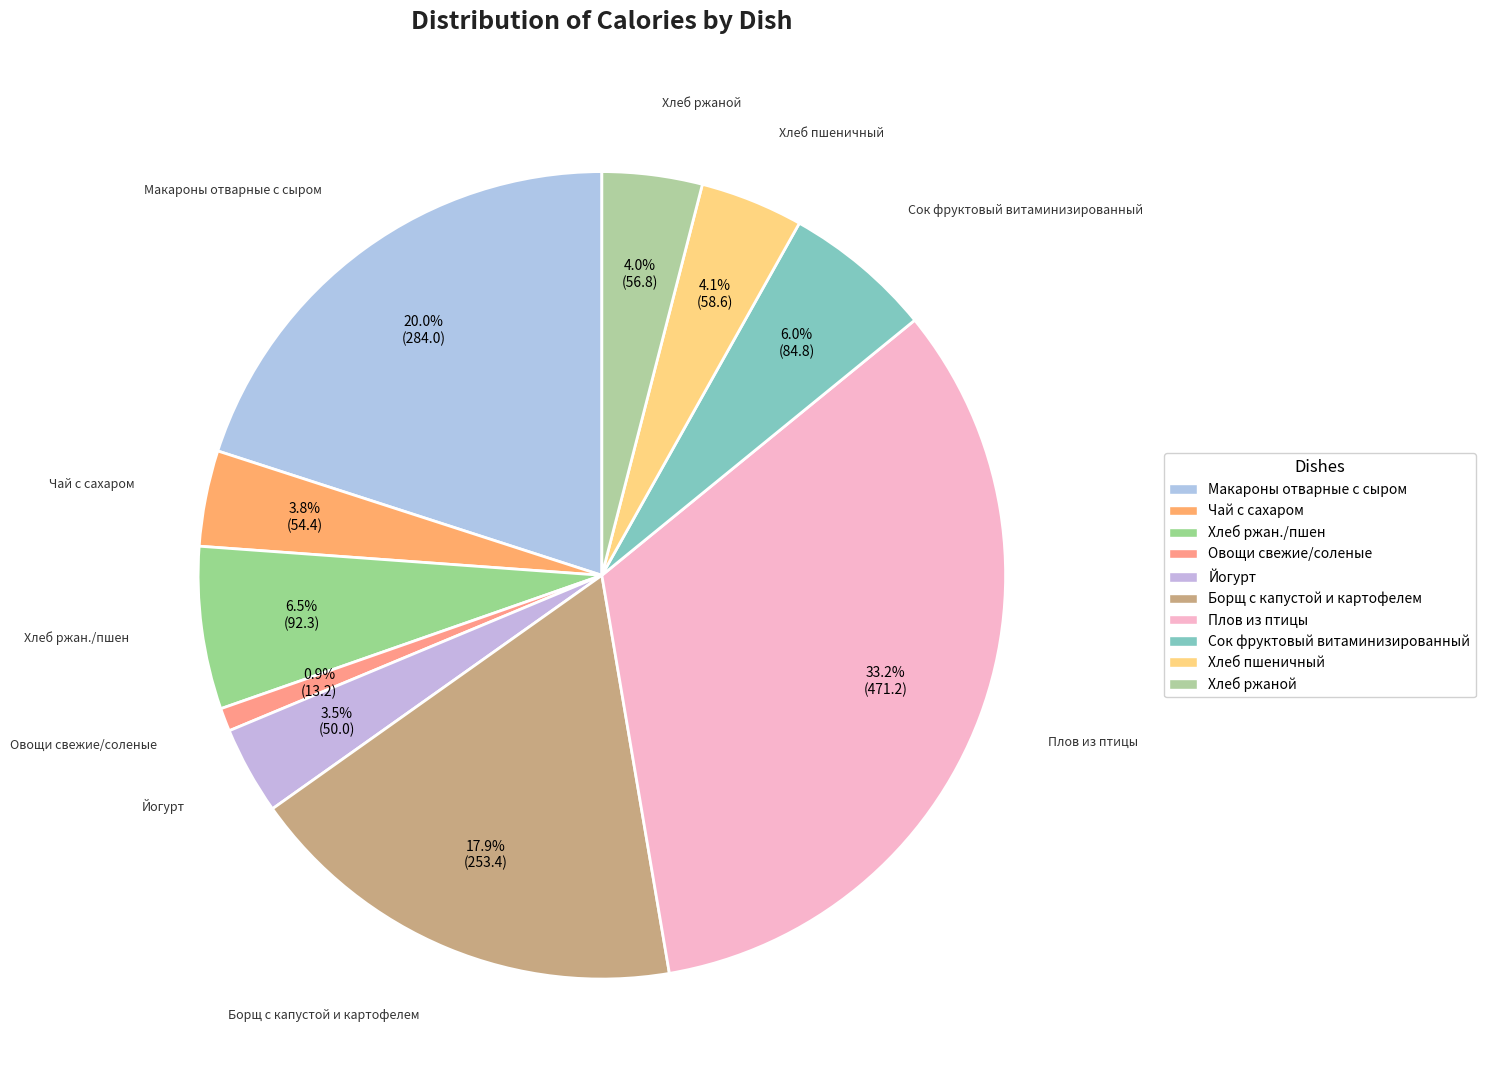

Does Борщ с капустой и картофелем represent more than half of the total?

No